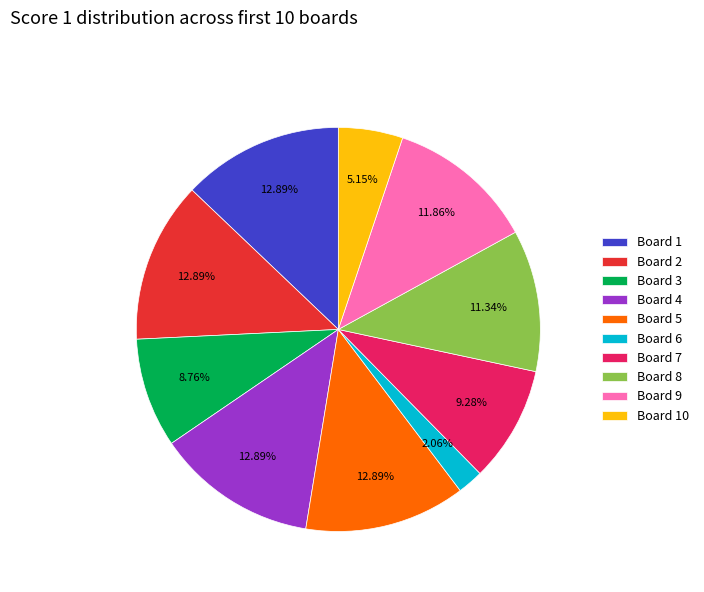

Approximately how many times larger is the value at Board 9 compared to Board 1?

0.9